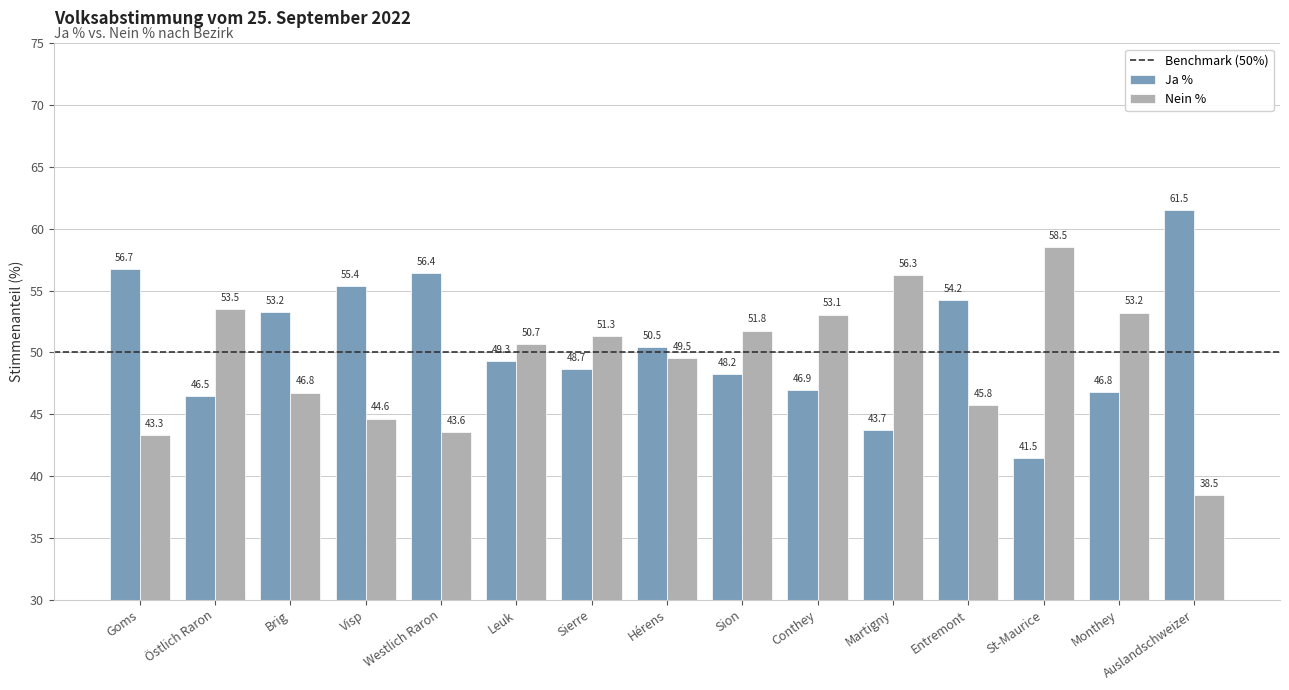

Is the value of Ja % at Brig greater than the value of Nein % at Leuk?

Yes